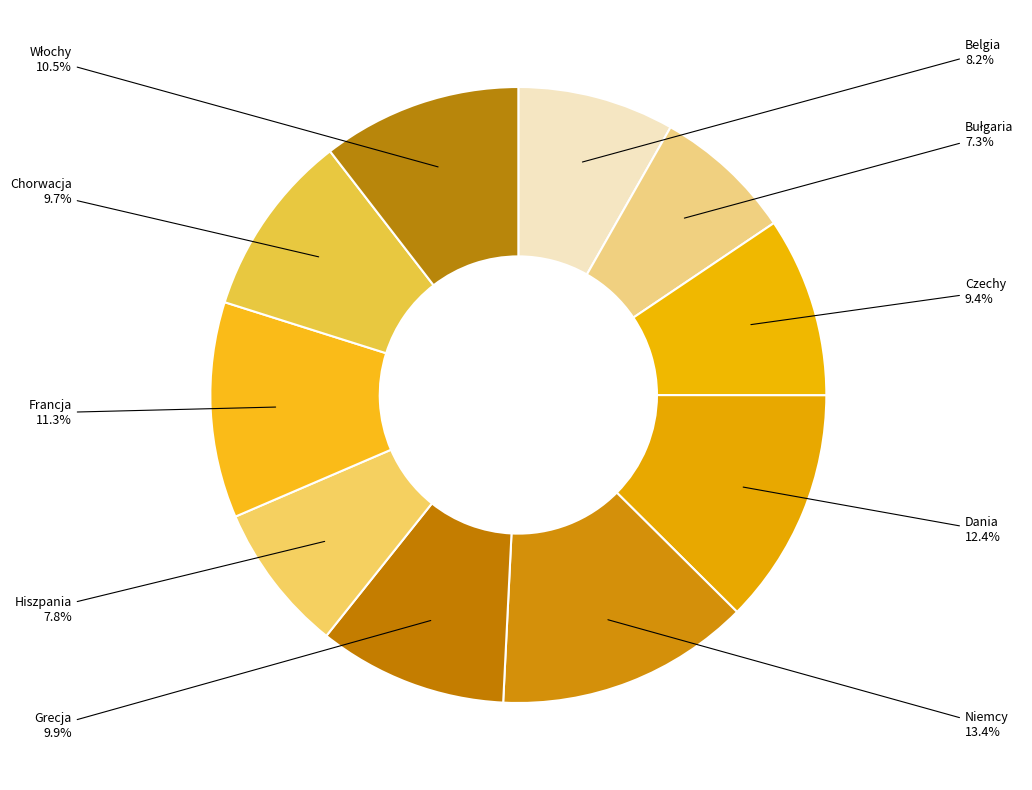

What is the largest slice in the pie chart?

Niemcy